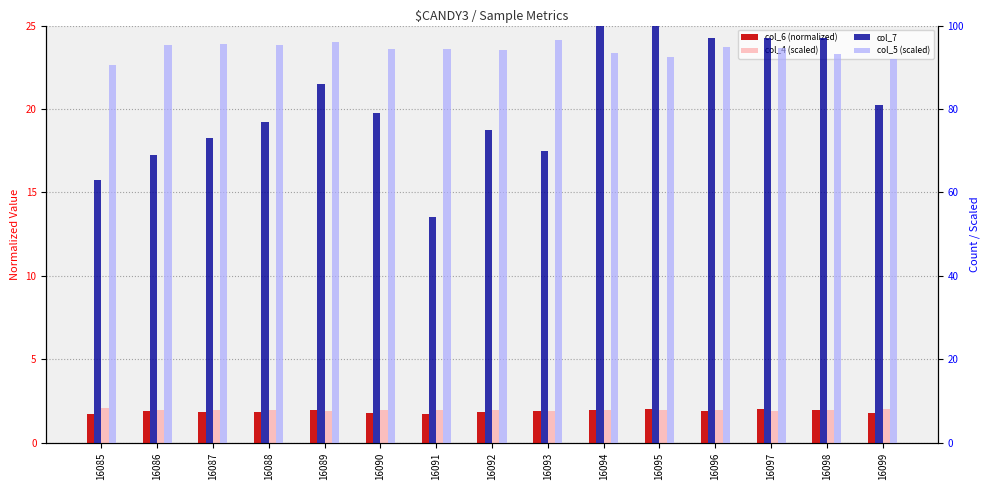

At which label is col_5 (scaled) closest to 93?

16098